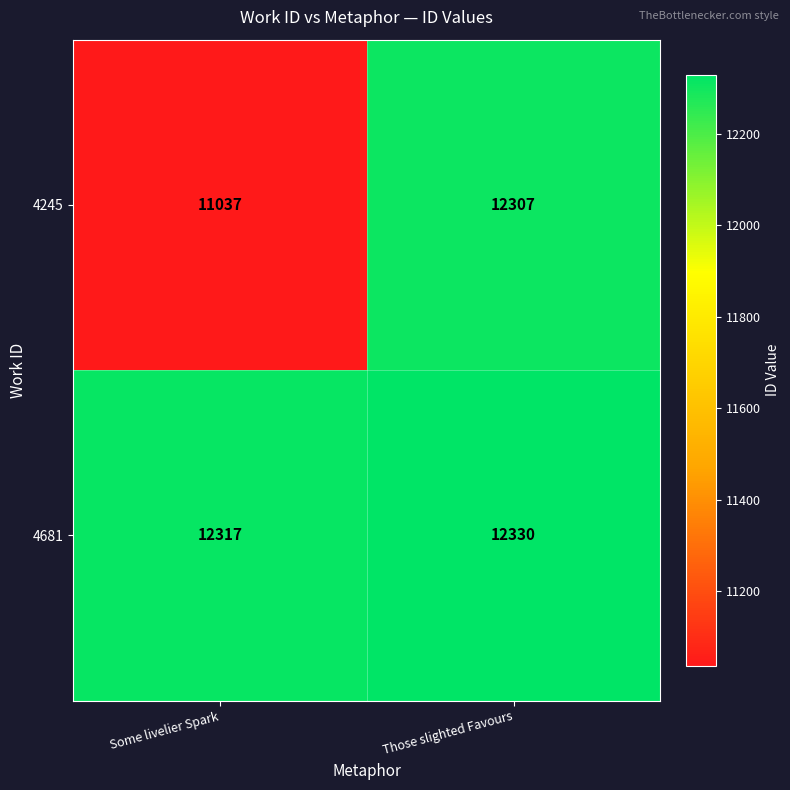

What is the average value of the 4245 series?

11672